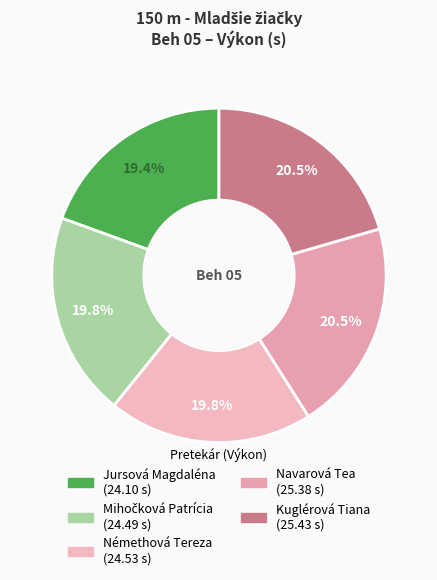

True or false: Navarová Tea accounts for 20% of the total.

True